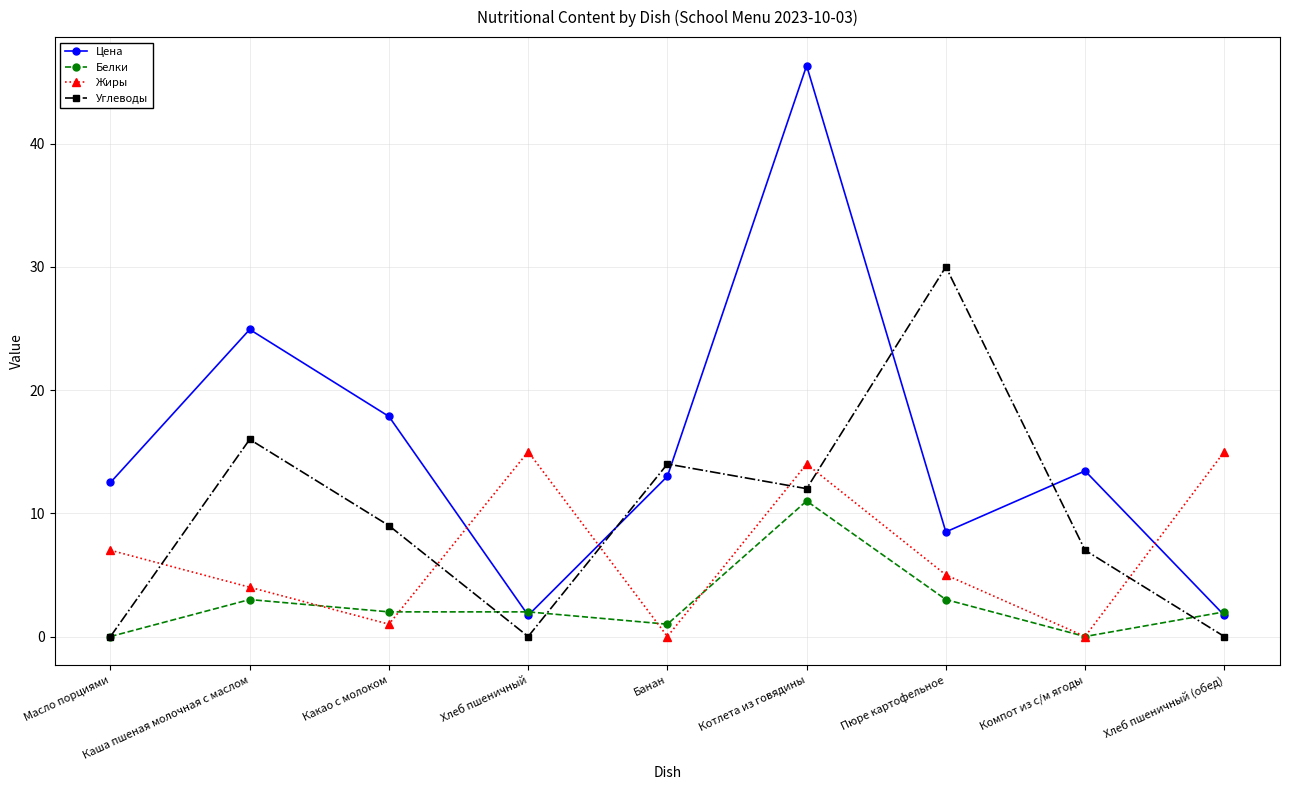

The Углеводы series shows 7.0 at Компот из с/м ягоды. True or false?

True